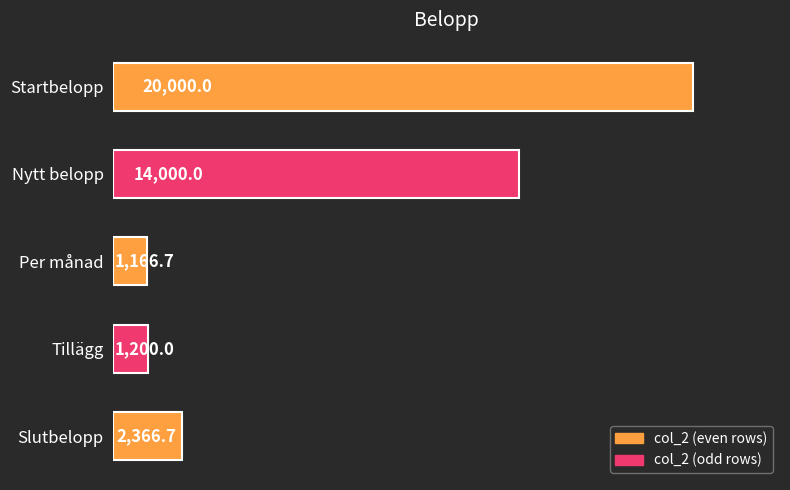

The value at Slutbelopp is 2366.7. True or false?

True